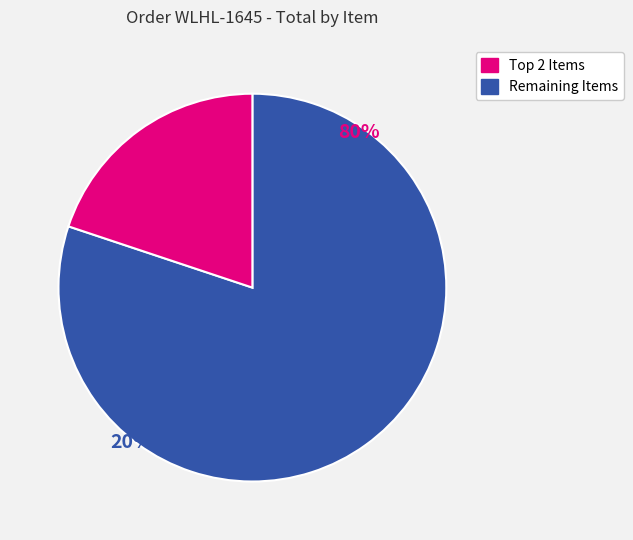

Does any single category account for the majority?

Yes